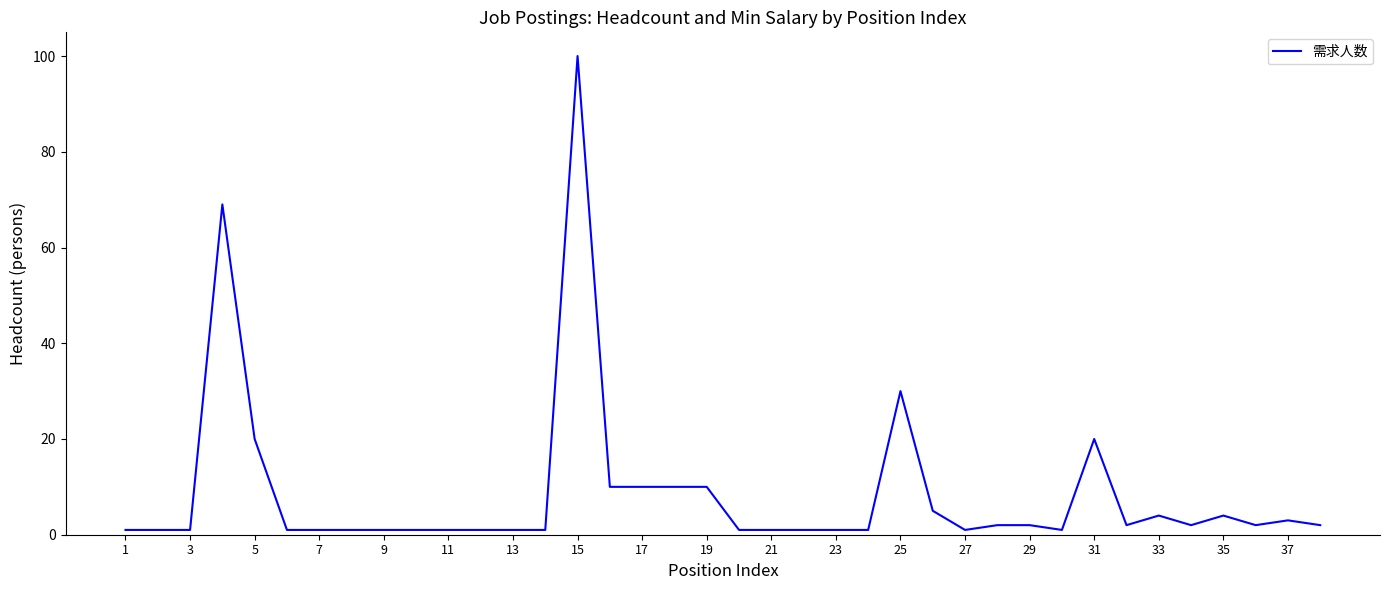

What is the difference between the maximum and minimum values?

99